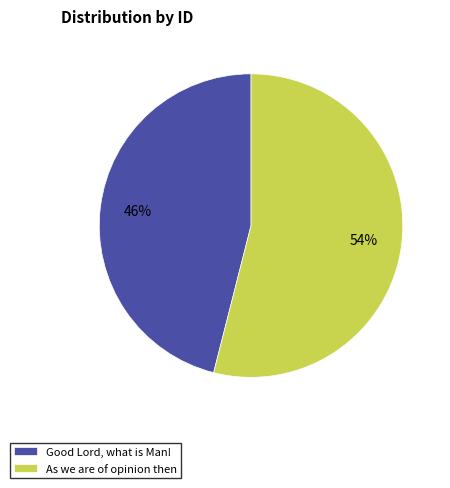

Rank the categories by value from highest to lowest.

As we are of opinion then, Good Lord, what is Man!